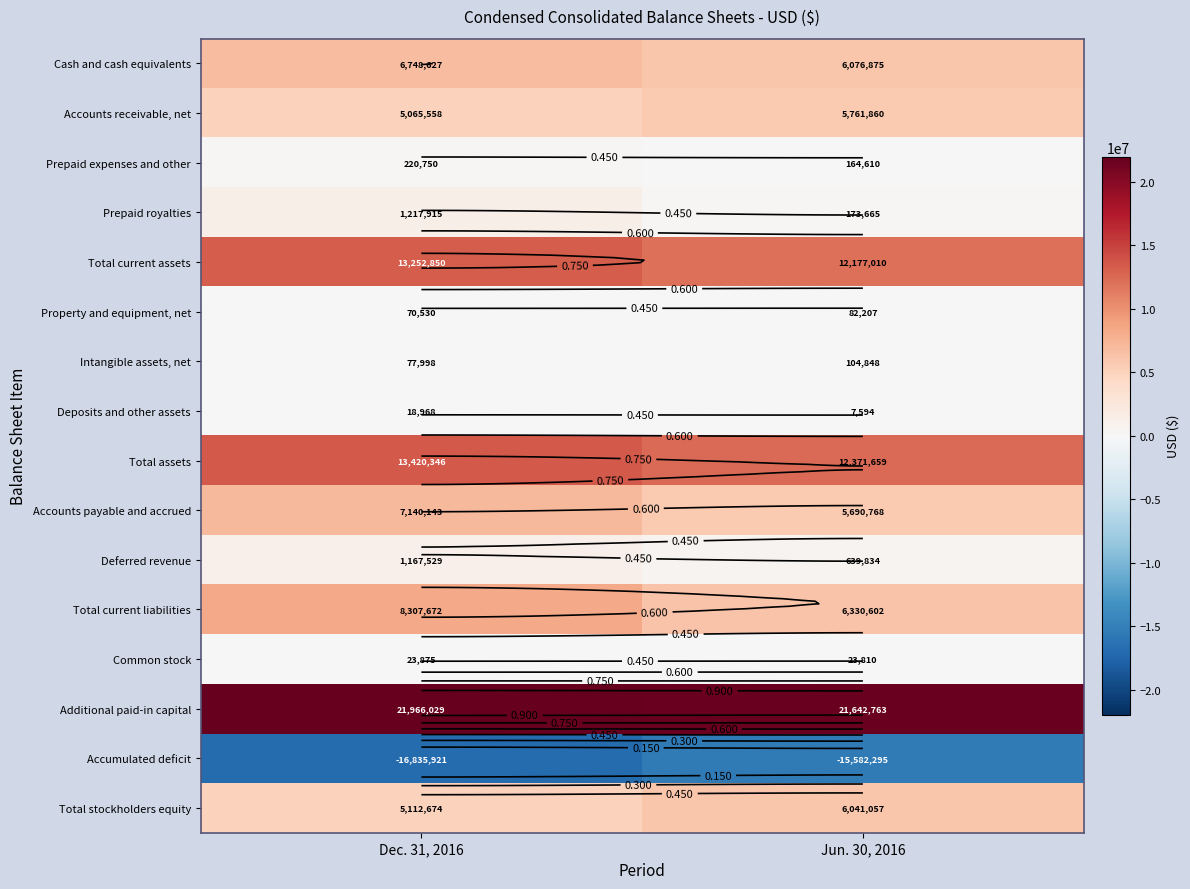

At how many categories does at least one series exceed 9853035?

2